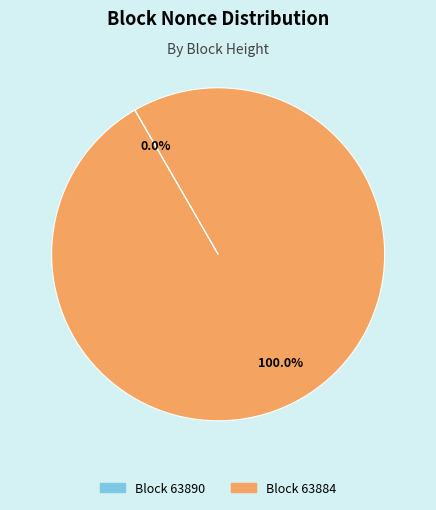

To the nearest percent, what is the average slice percentage?

50%